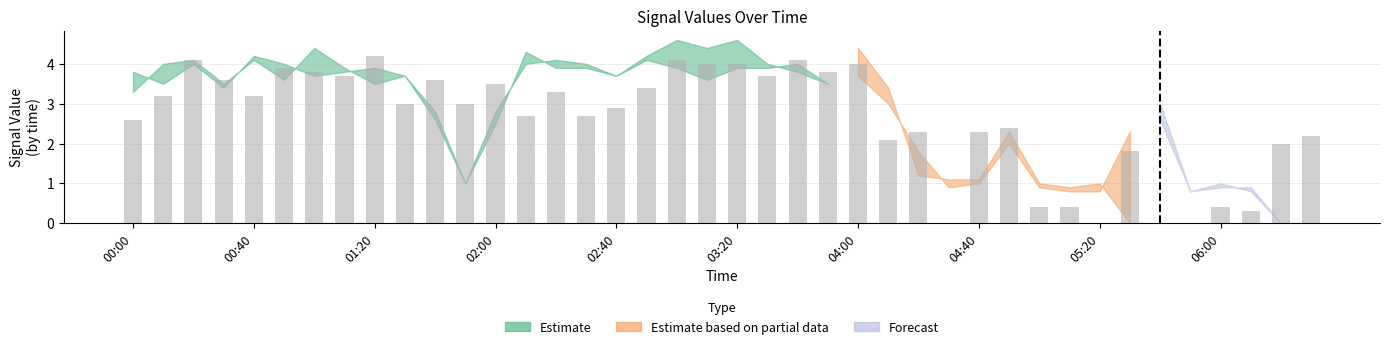

True or false: the data shows 3.8 at 23.

True